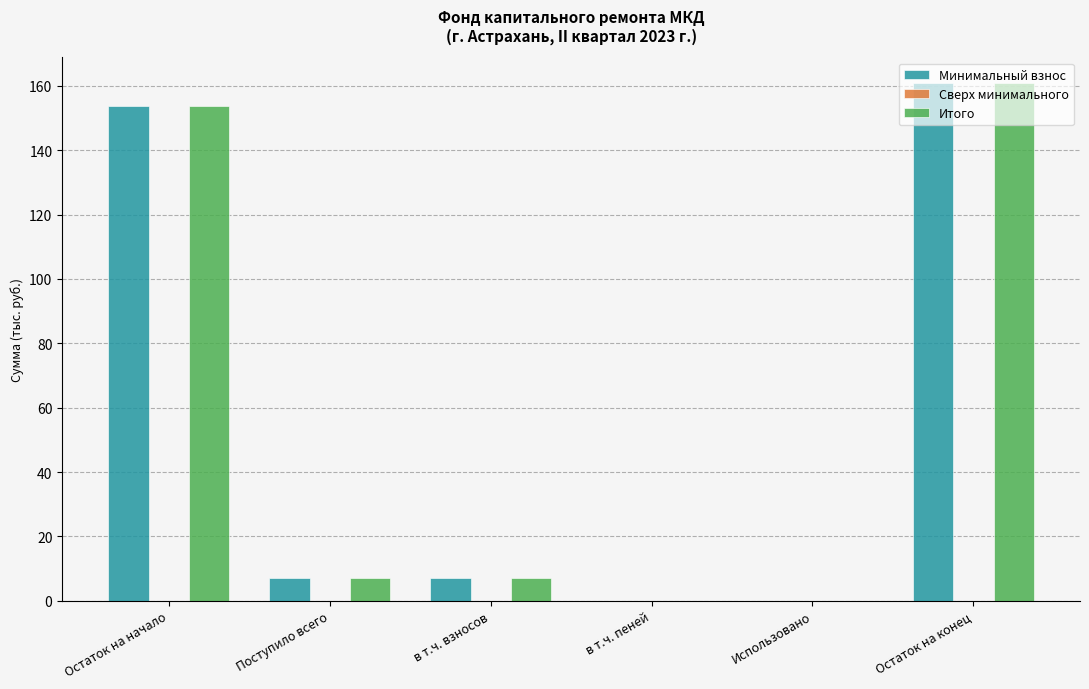

True or false: Итого has a value of 160.8 at Остаток на конец.

True